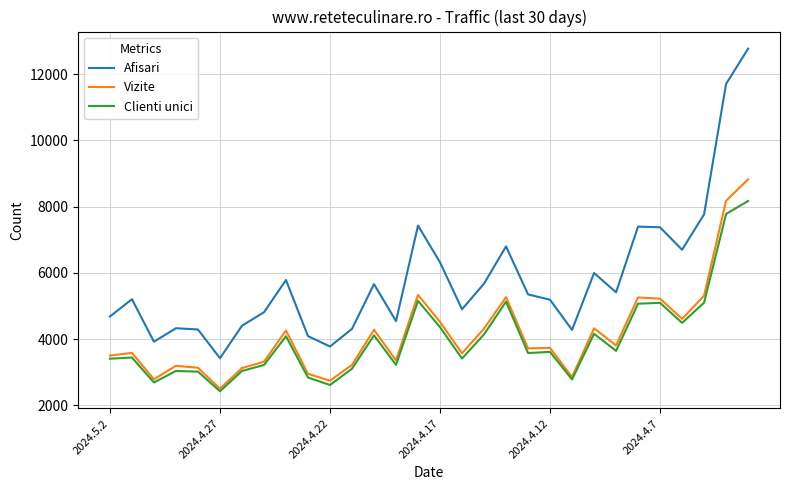

True or false: Afisari and Clienti unici cross at least once.

False